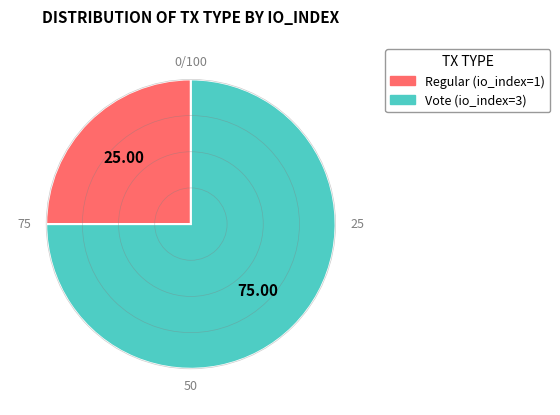

Which category accounts for the majority?

Vote (io_index=3)